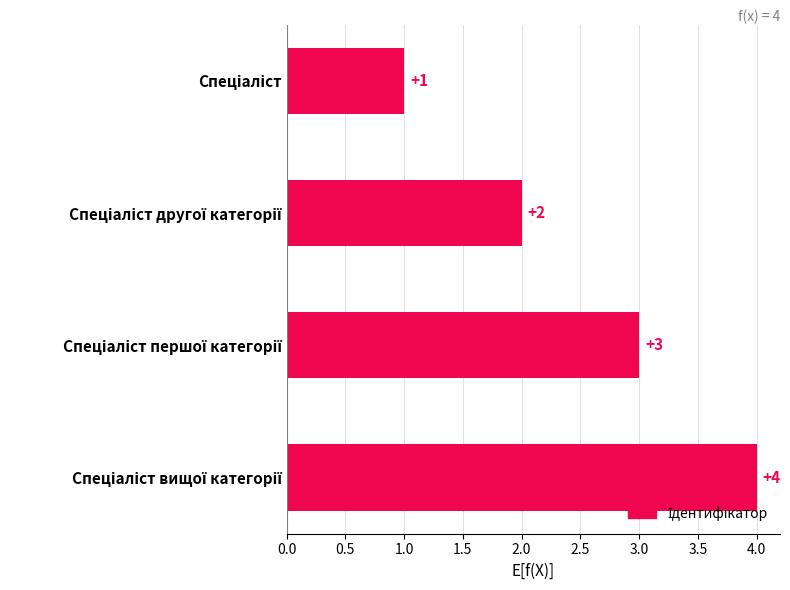

What is the difference between the second highest and minimum values?

2